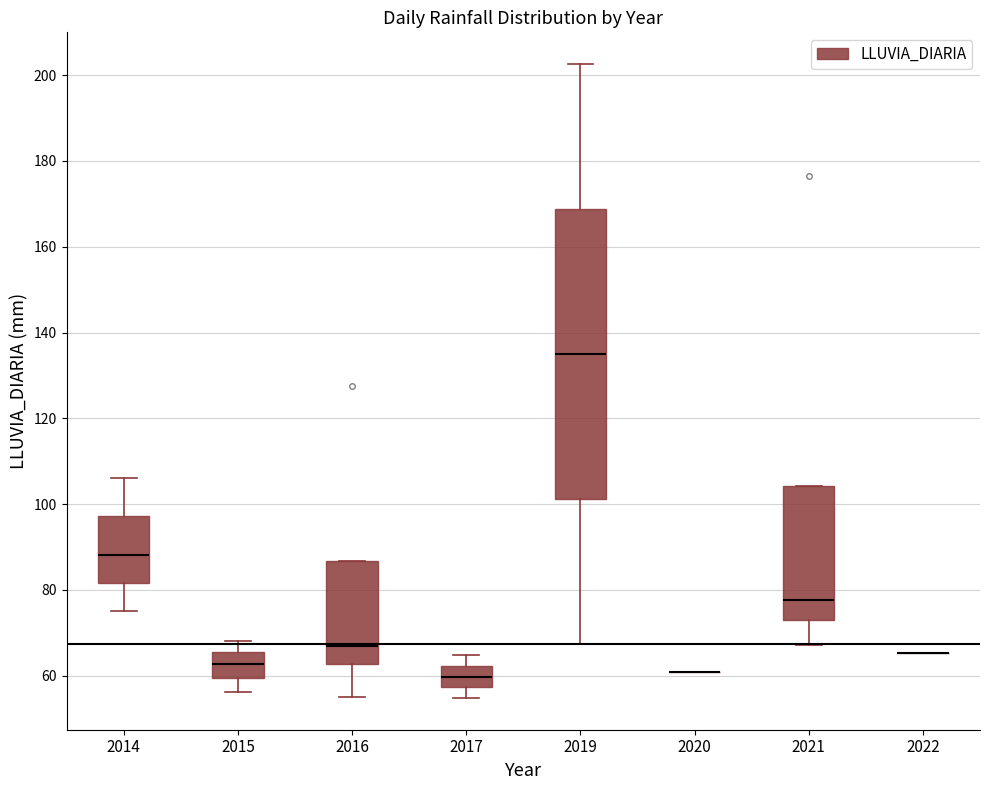

Reading left to right, read every box against the y-axis: the position of its median line, the range the box covers, and the ends of its whiskers. The values are not printed on the chart, so give them approximately, as read against the axis.

2014: median 88, box 82 to 98, whiskers 76 to 106
2015: median 62, box 60 to 66, whiskers 56 to 68
2016: median 68, box 62 to 86, whiskers 56 to 86
2017: median 60, box 58 to 62, whiskers 54 to 64
2019: median 136, box 102 to 168, whiskers 68 to 202
2020: box collapsed to a line at 60, whiskers 60 to 60
2021: median 78, box 74 to 104, whiskers 68 to 104
2022: box collapsed to a line at 66, whiskers 66 to 66